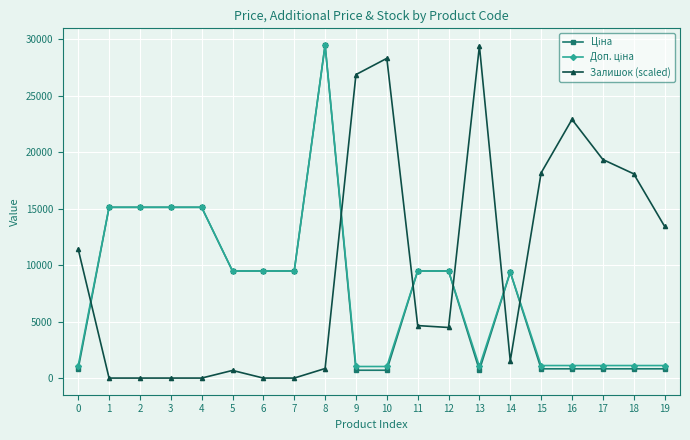

Count the number of categories in the chart.

20